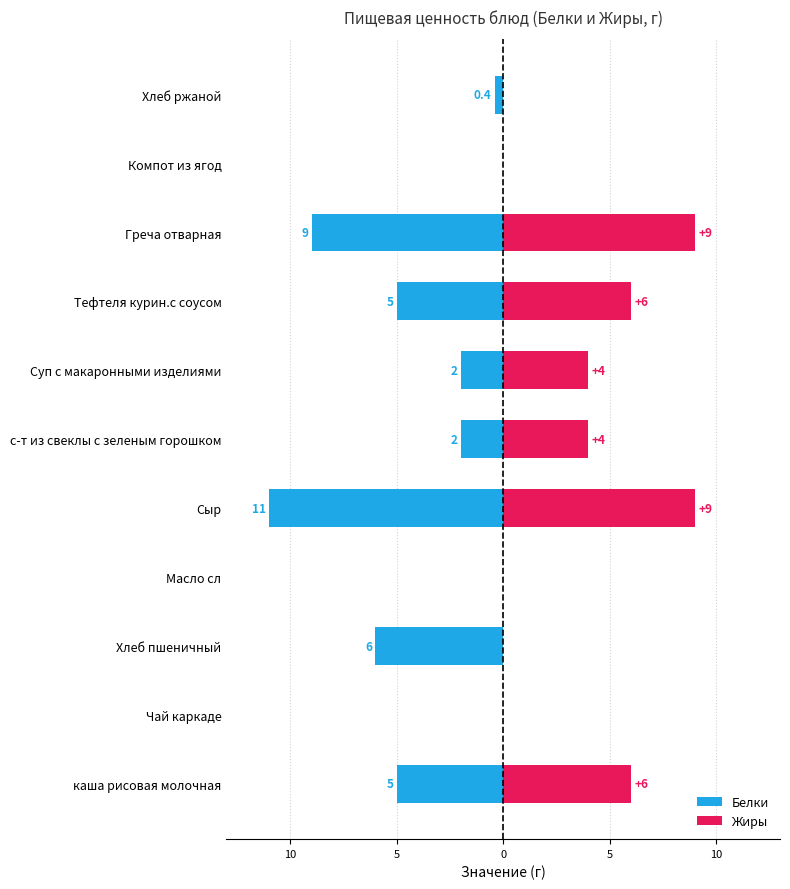

How many series are shown in this chart?

2